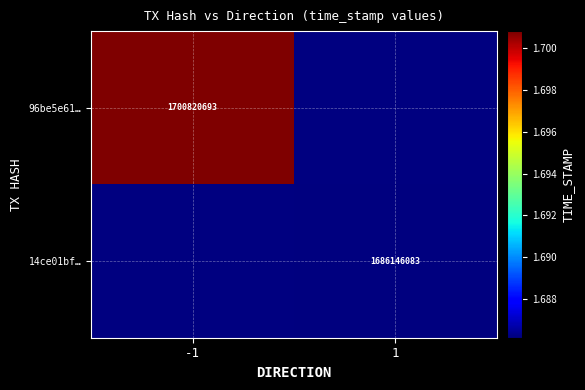

Is the value of 14ce01bf… at 1 greater than the value of 96be5e61… at -1?

No